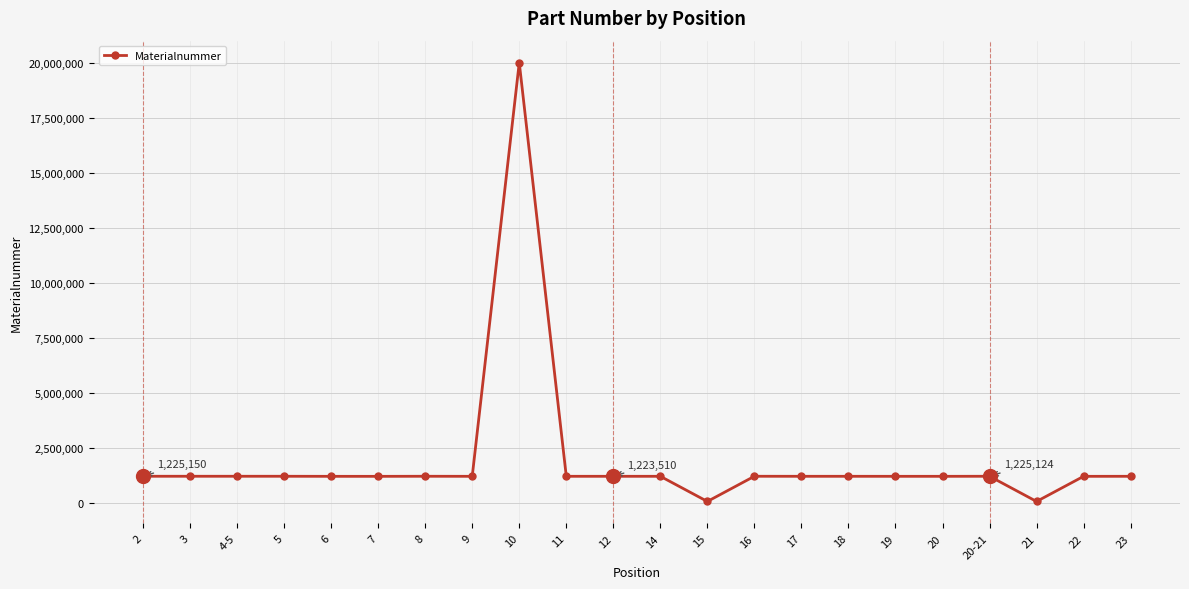

What is the sum of the values at 23 and 10?

21226487